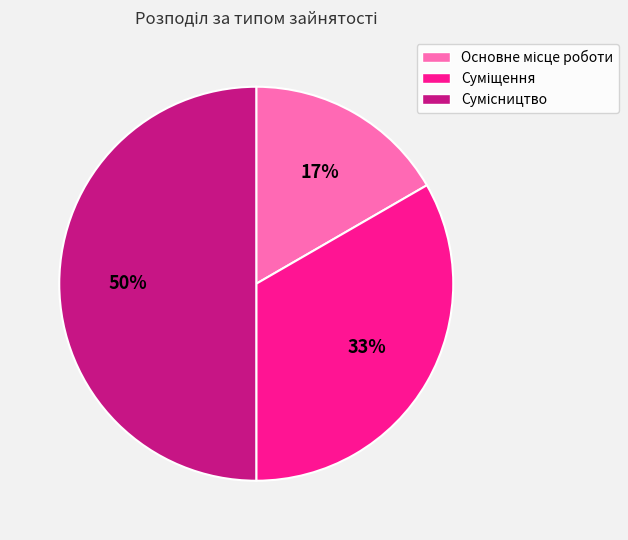

To the nearest percent, what is the difference between the largest and smallest slice percentages?

33%